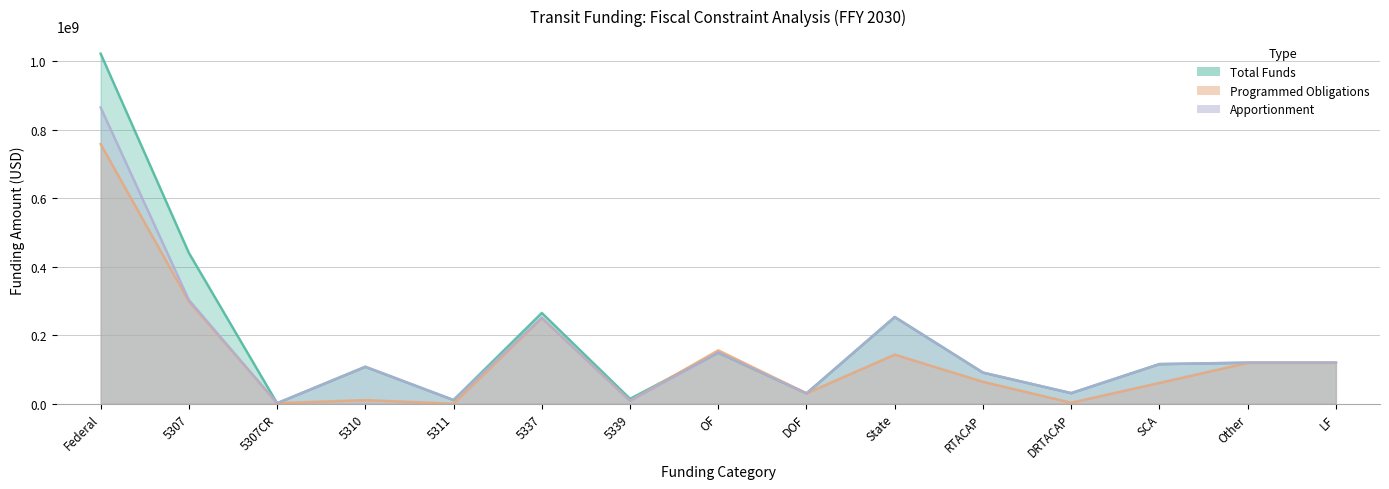

After their last crossing, which series has the higher values: Programmed Obligations or Total Funds?

Programmed Obligations